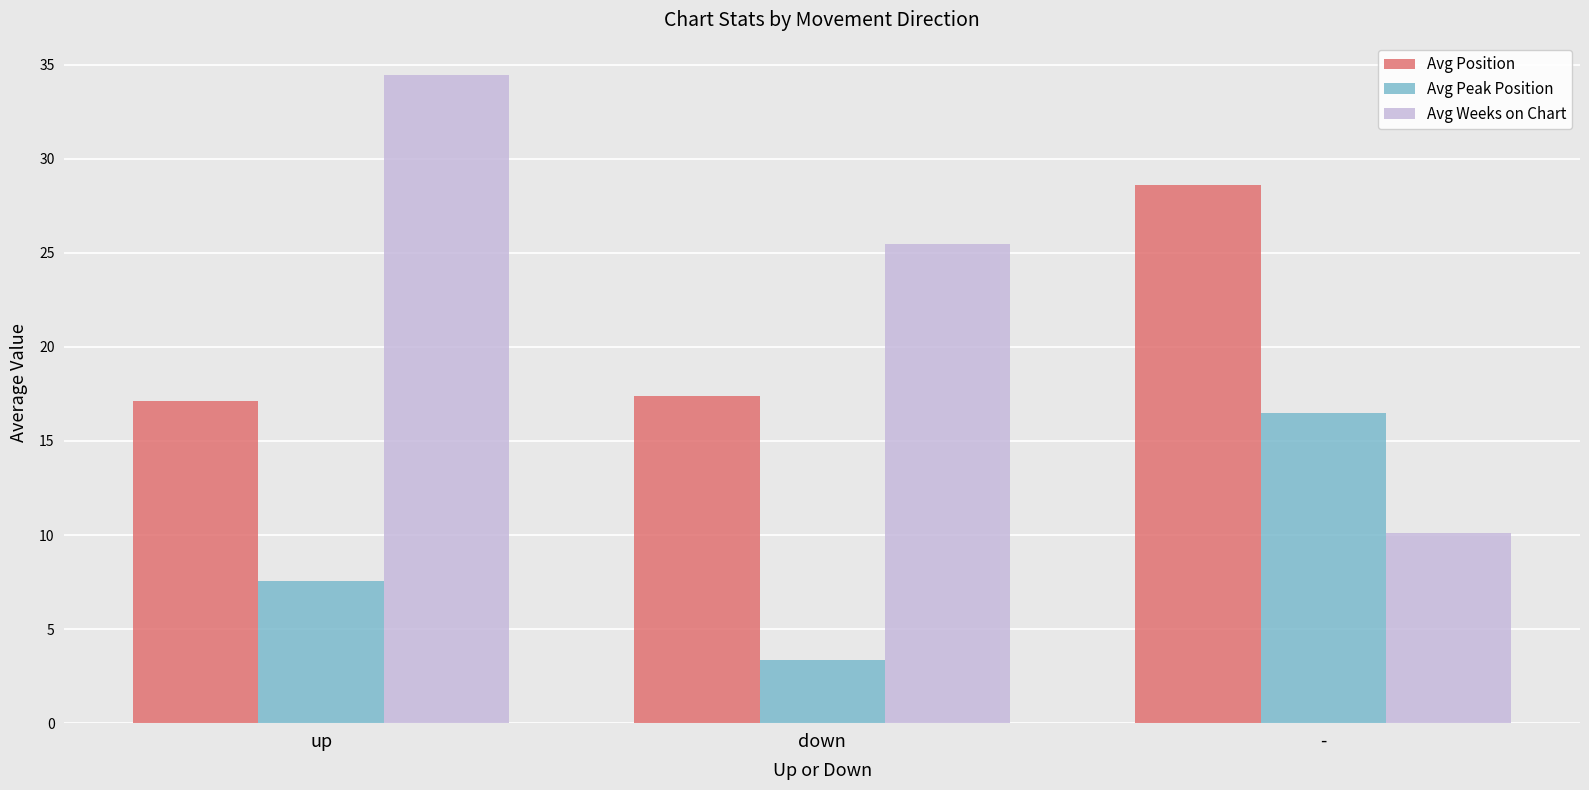

How many groups of bars are there?

3